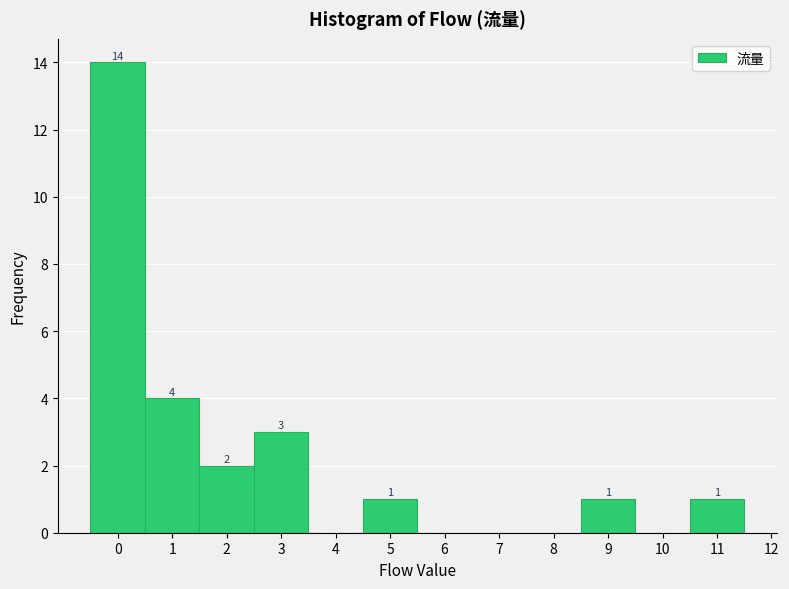

Which range on the x-axis has the tallest bar?

-0.5 to 0.5